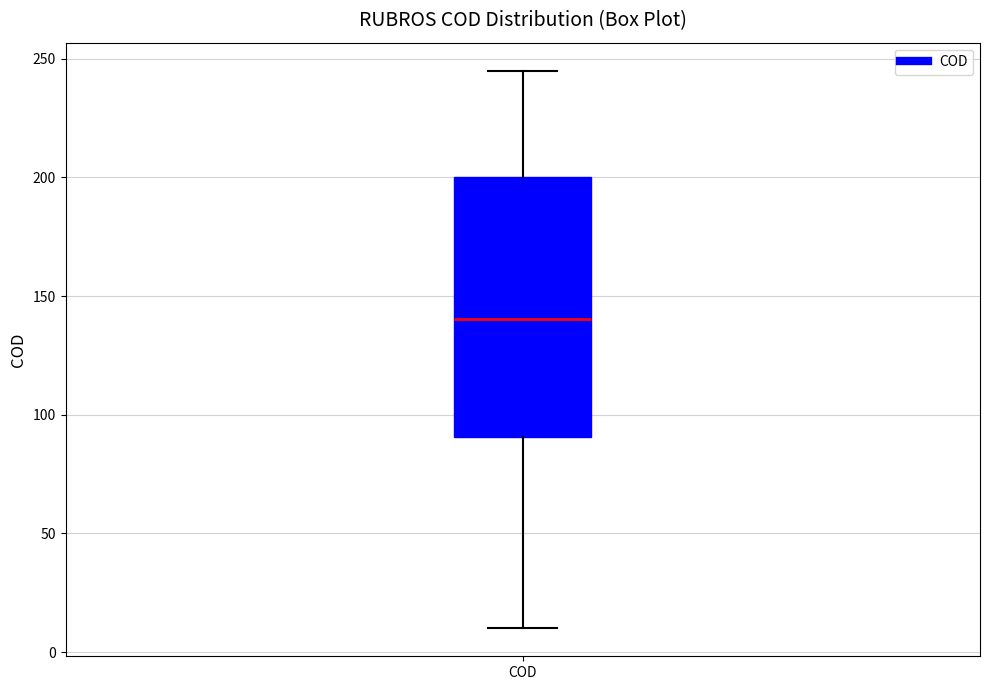

Read this box plot against the y-axis: the position of the median line, the range covered by the box, and the ends of both whiskers. The values are not printed on the chart, so give them approximately, as read against the axis.

median 140, box 90 to 200, whiskers 10 to 245